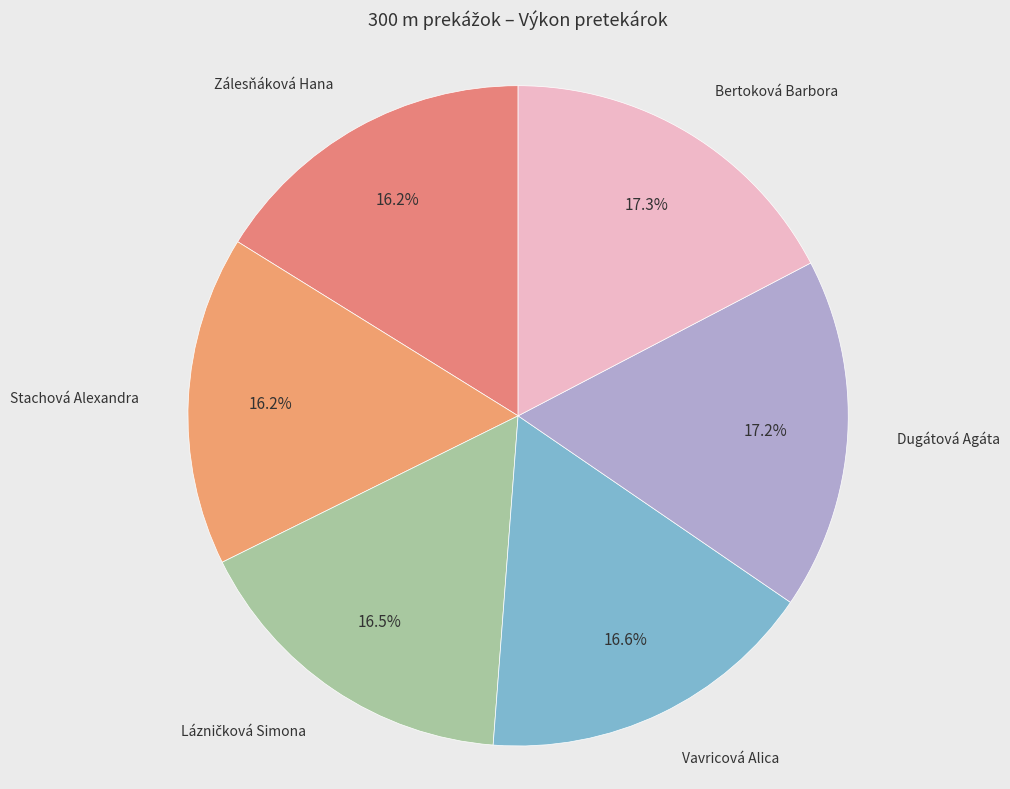

Approximately how many times larger is the value at Dugátová Agáta compared to Bertoková Barbora?

1.0